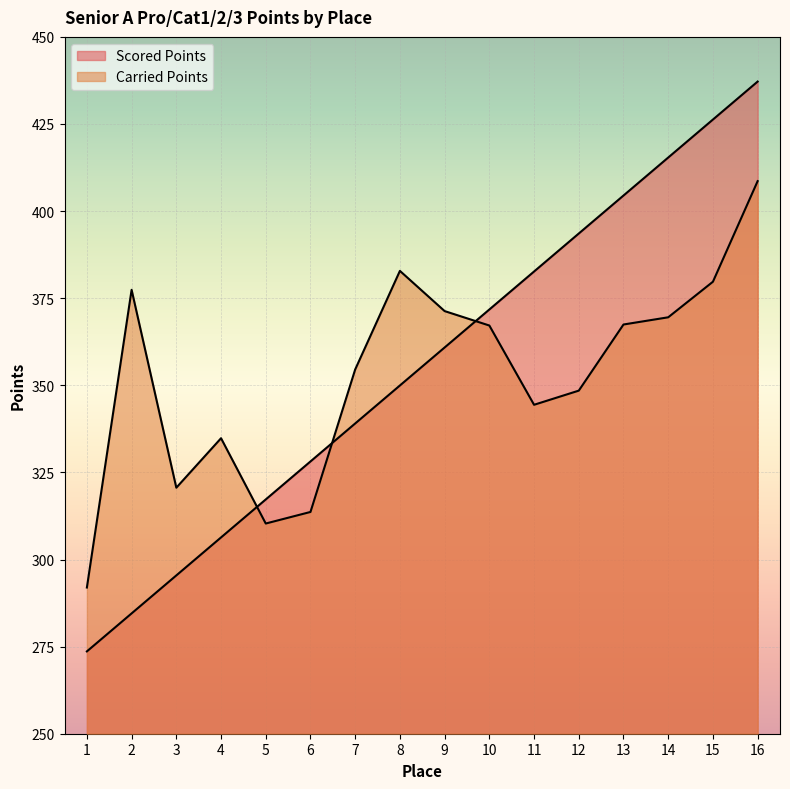

List the labels in order of Carried Points value, smallest first.

1, 5, 6, 3, 4, 11, 12, 7, 10, 13, 14, 9, 2, 15, 8, 16